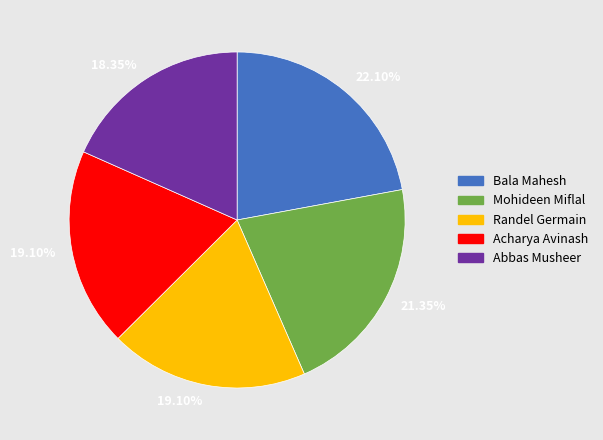

Which category has the smallest portion of the pie?

Abbas Musheer